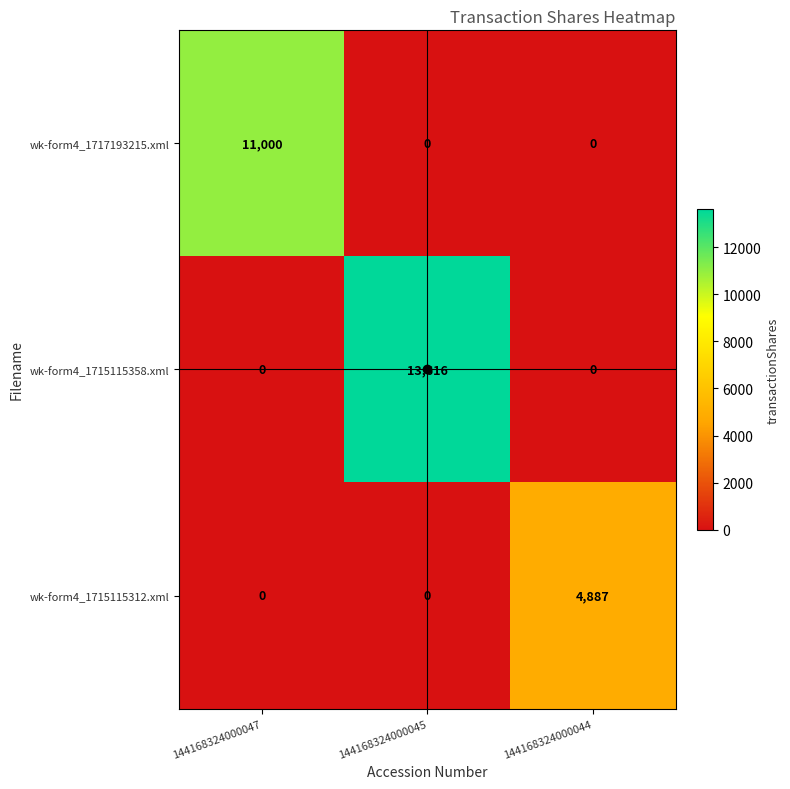

Which category has the highest value in the wk-form4_1715115312.xml series?

144168324000044